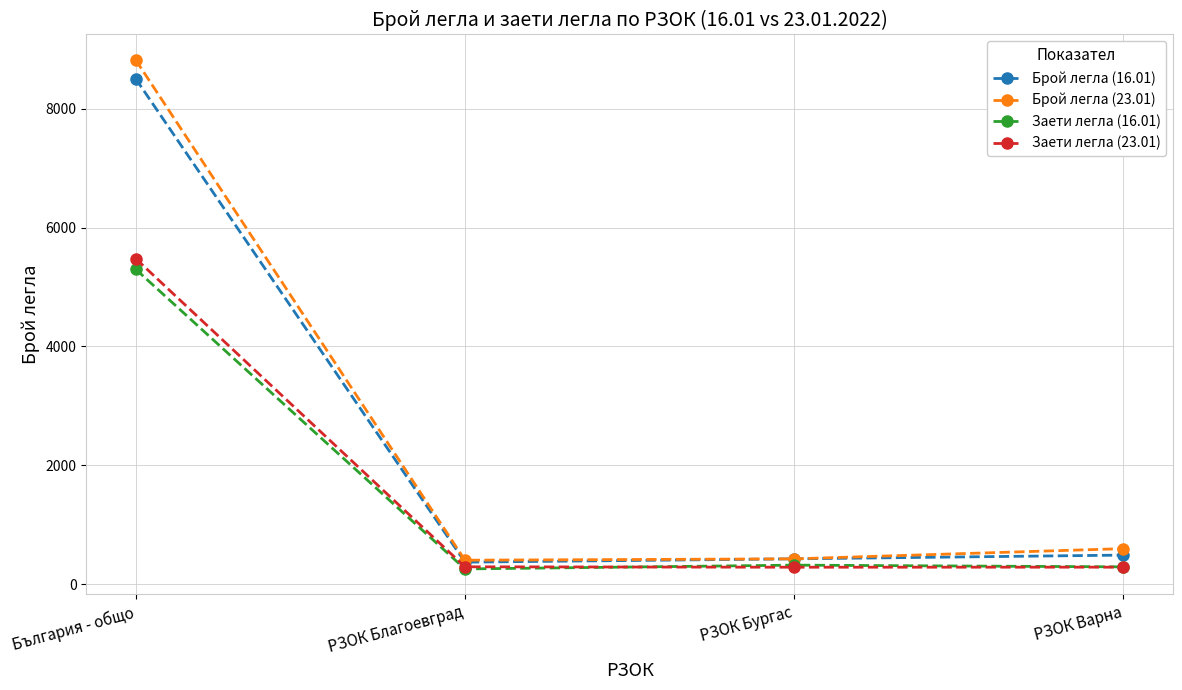

The Заети легла (16.01) series shows 255 at РЗОК Благоевград. True or false?

True